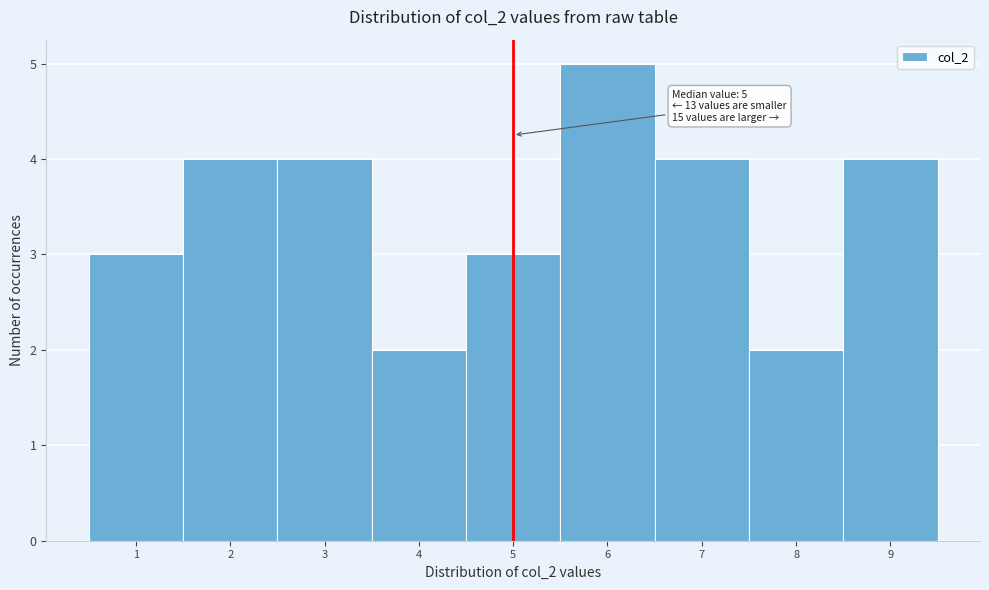

Reading left to right, extract all data points from this chart.

3	4	4	2	3	5	4	2	4